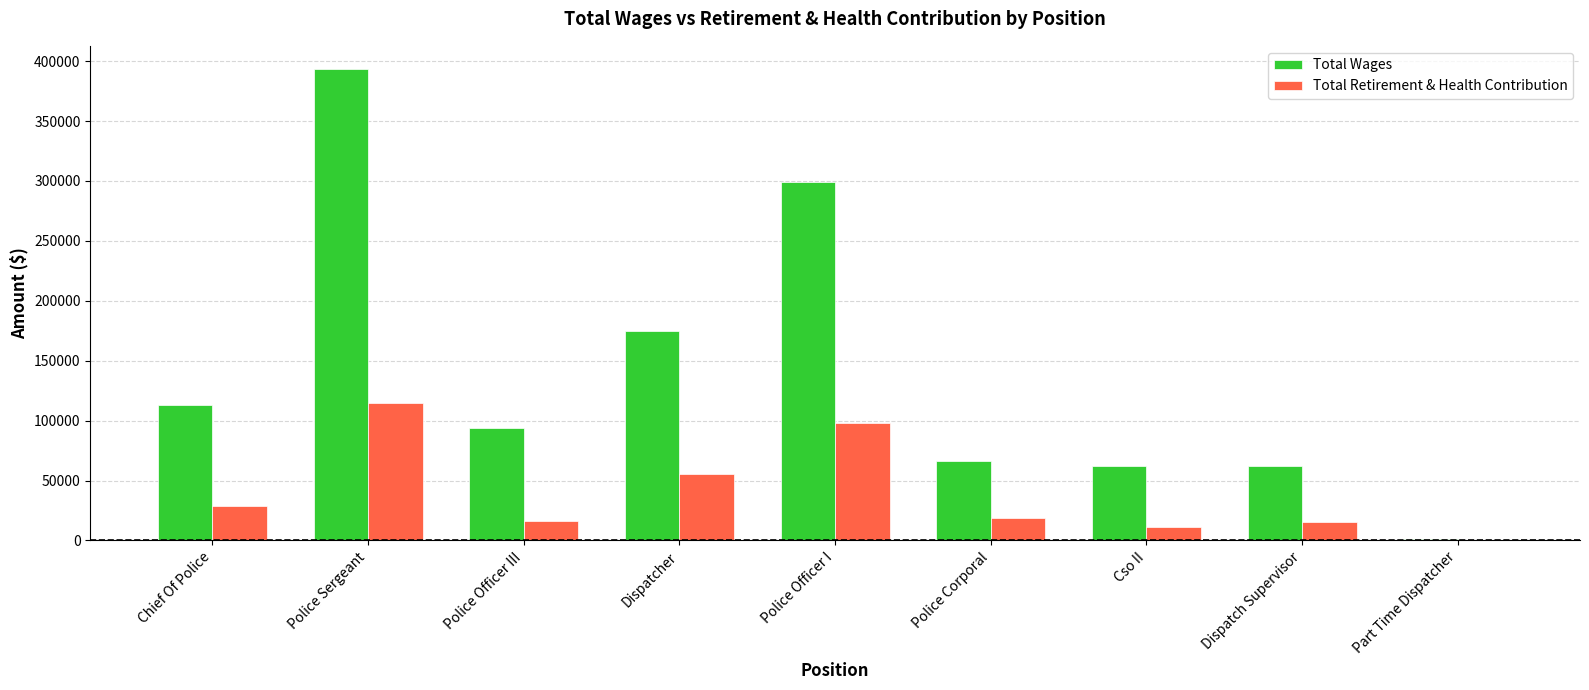

At which label is Total Wages closest to 197079?

Dispatcher